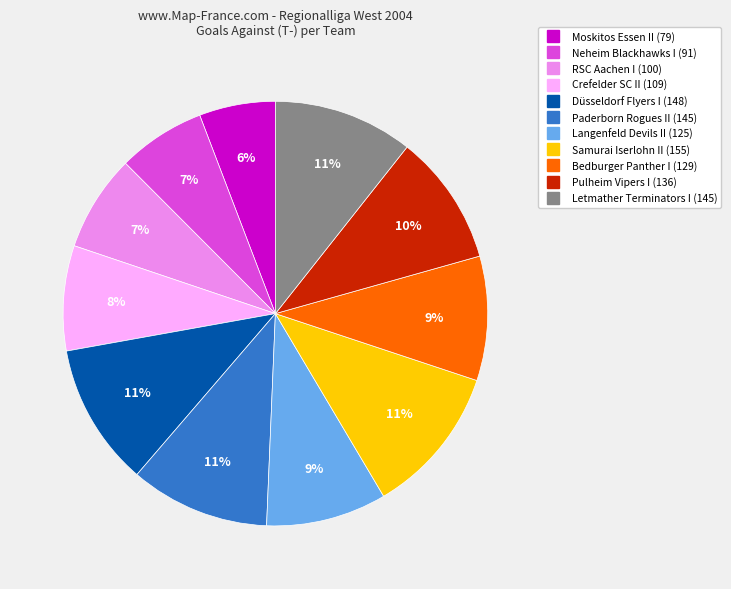

Does RSC Aachen I represent more than half of the total?

No